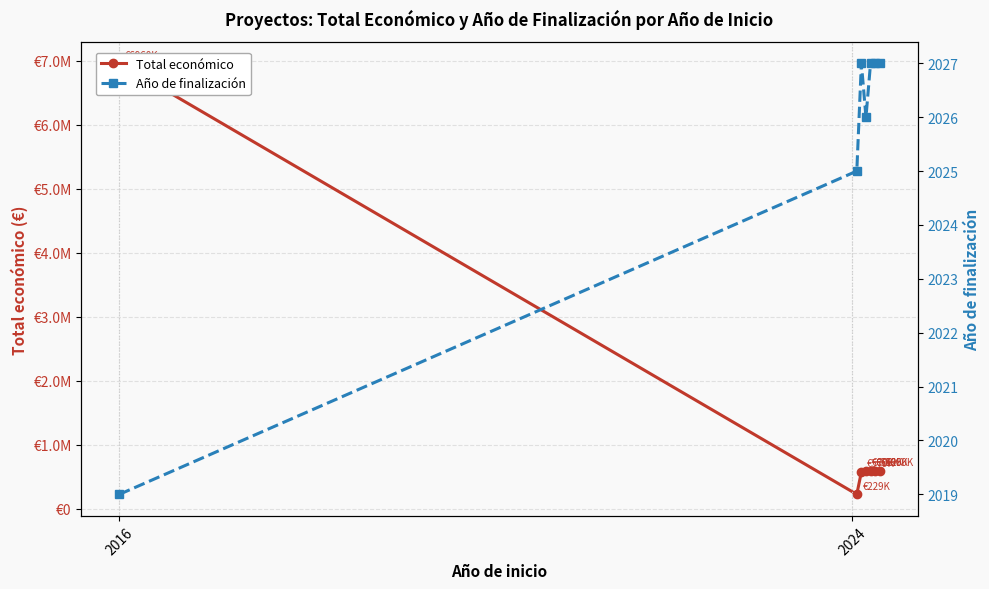

What is the label of the 1st point from the left?

2016